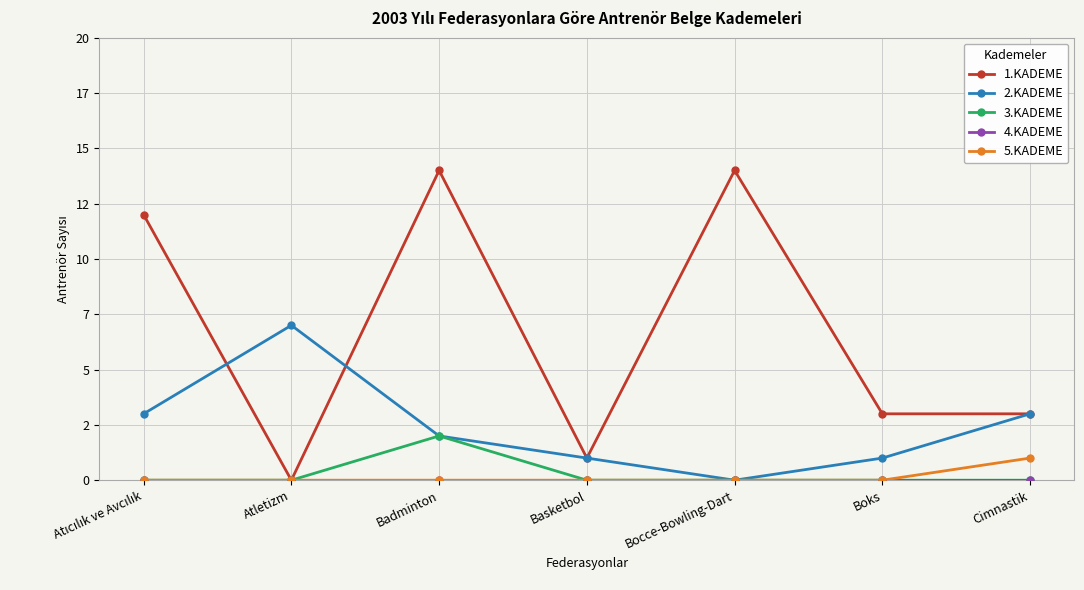

Which category has the lowest value across all series?

Atletizm